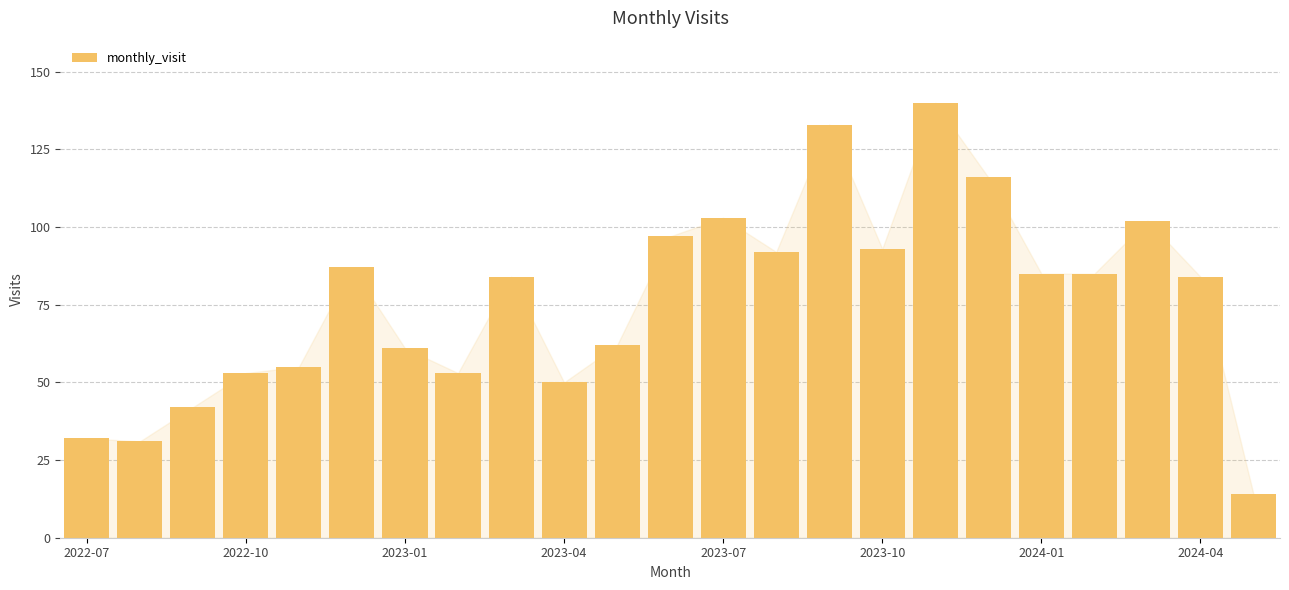

What is the difference between the maximum and minimum values?

126